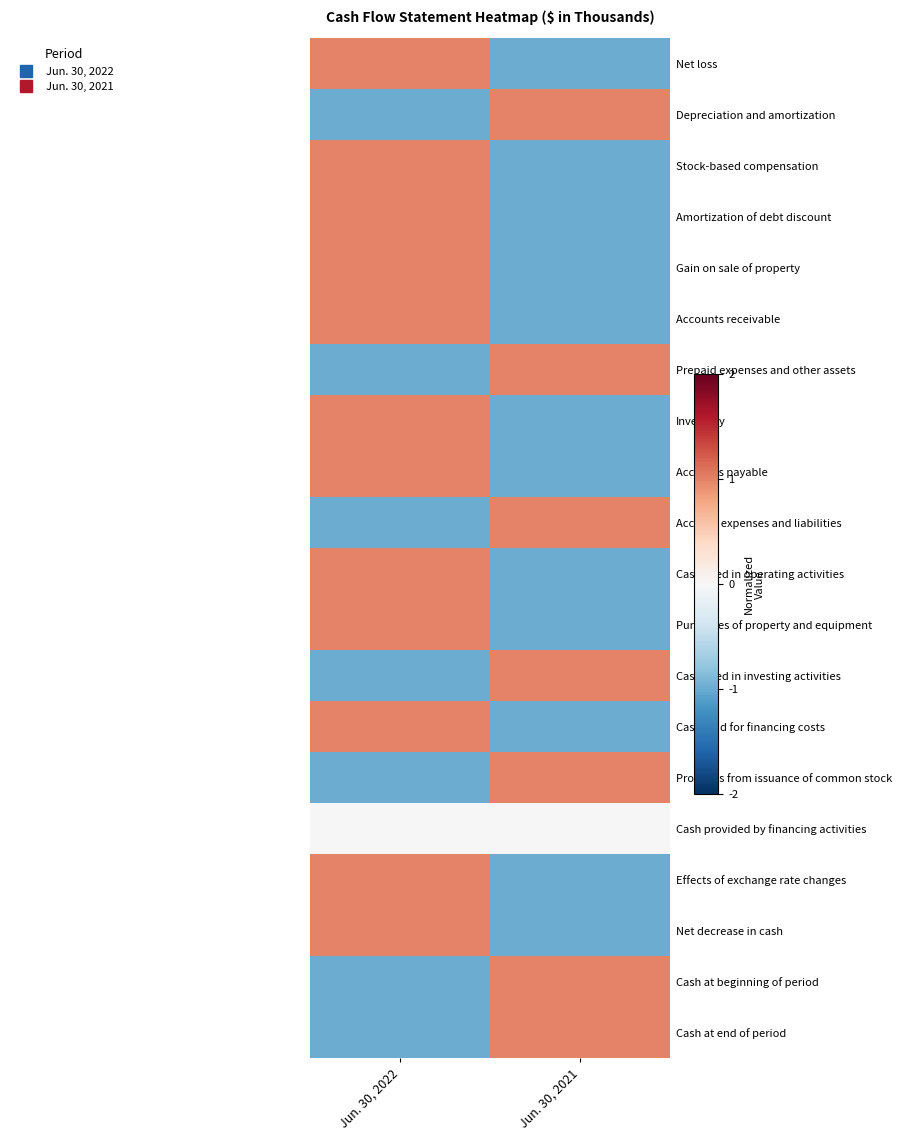

At which category is the sum across all series the highest?

Jun. 30, 2022